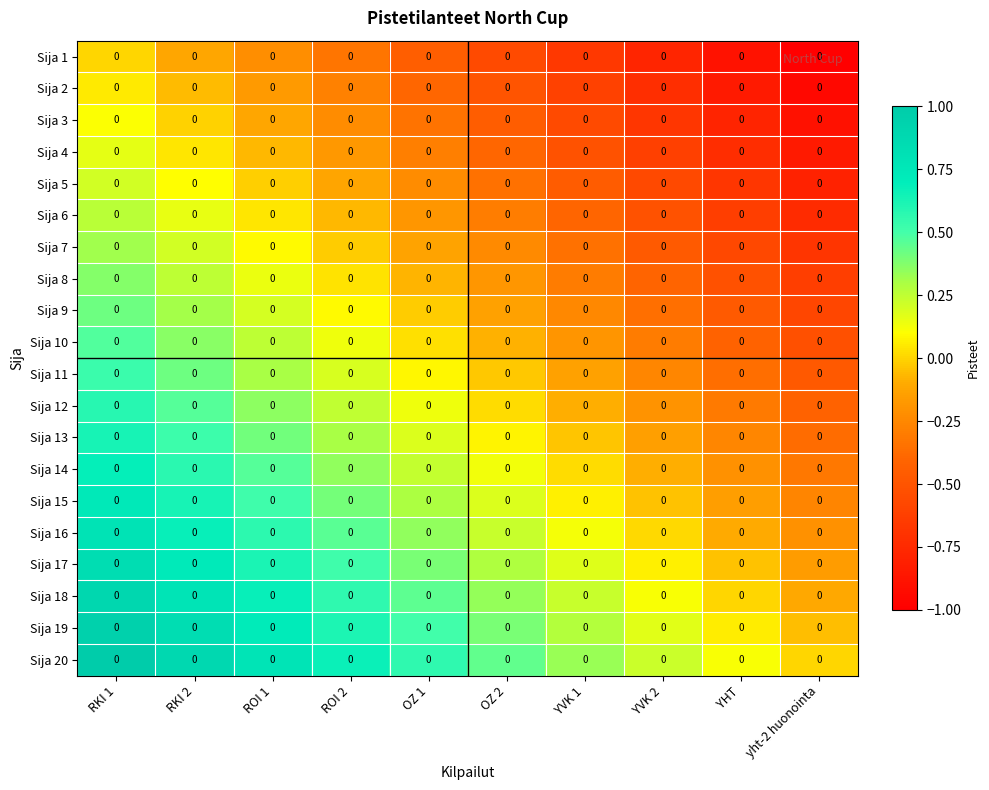

What is the sum of all Sija 17 values?

3.4